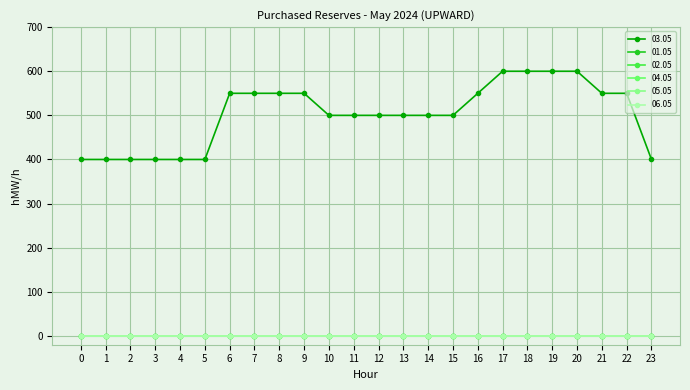

What is the difference between the maximum and minimum values in the 03.05 series?

200